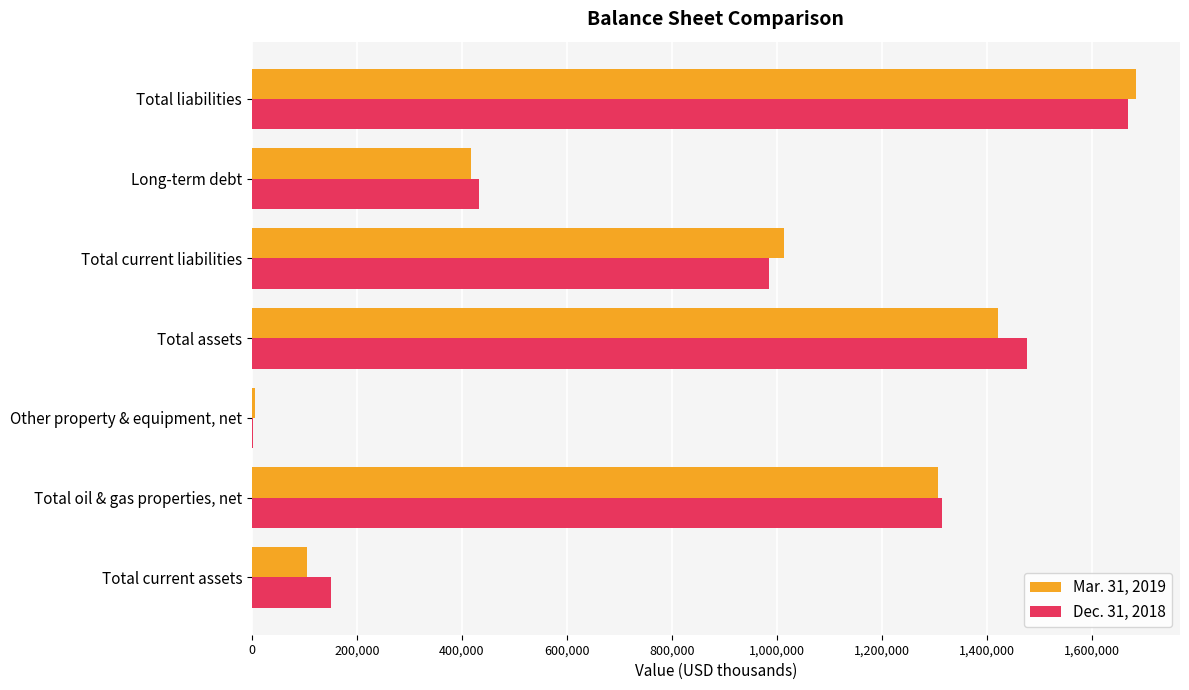

Which category has the highest value across all series?

Total liabilities